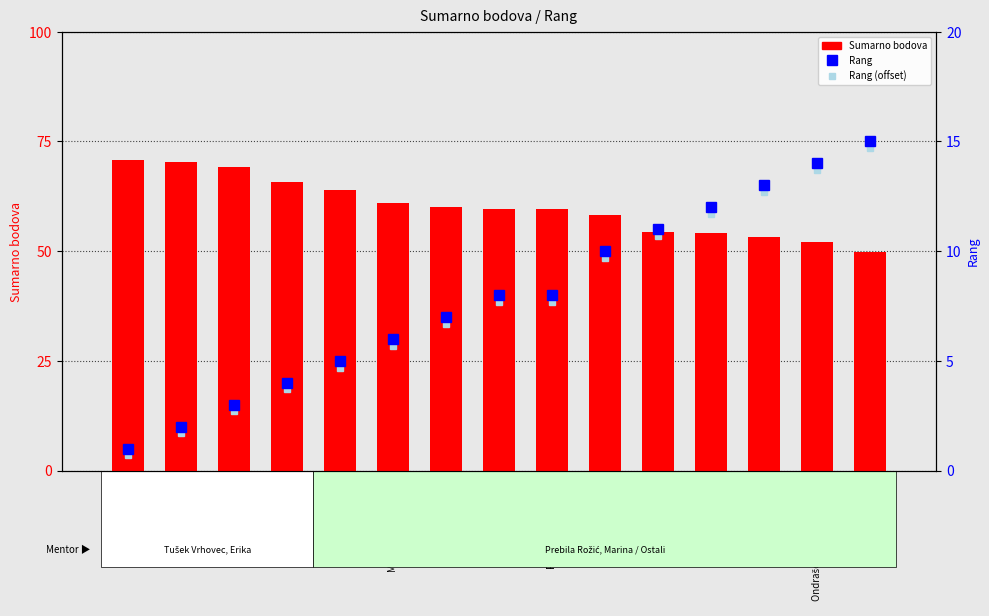

What is the label of the 1st bar from the left?

Kišić, Pavao